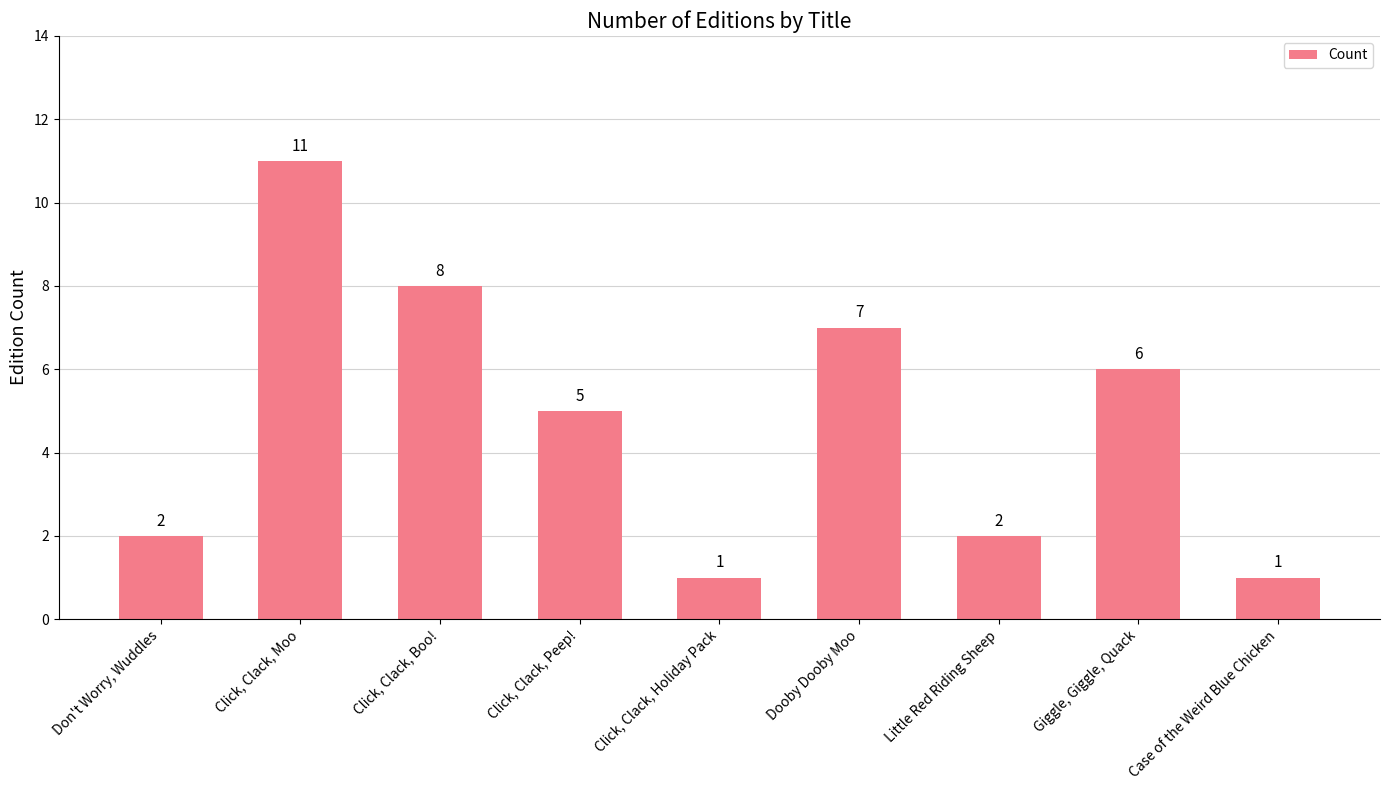

Which has a higher value, Click, Clack, Boo! or Case of the Weird Blue Chicken?

Click, Clack, Boo!